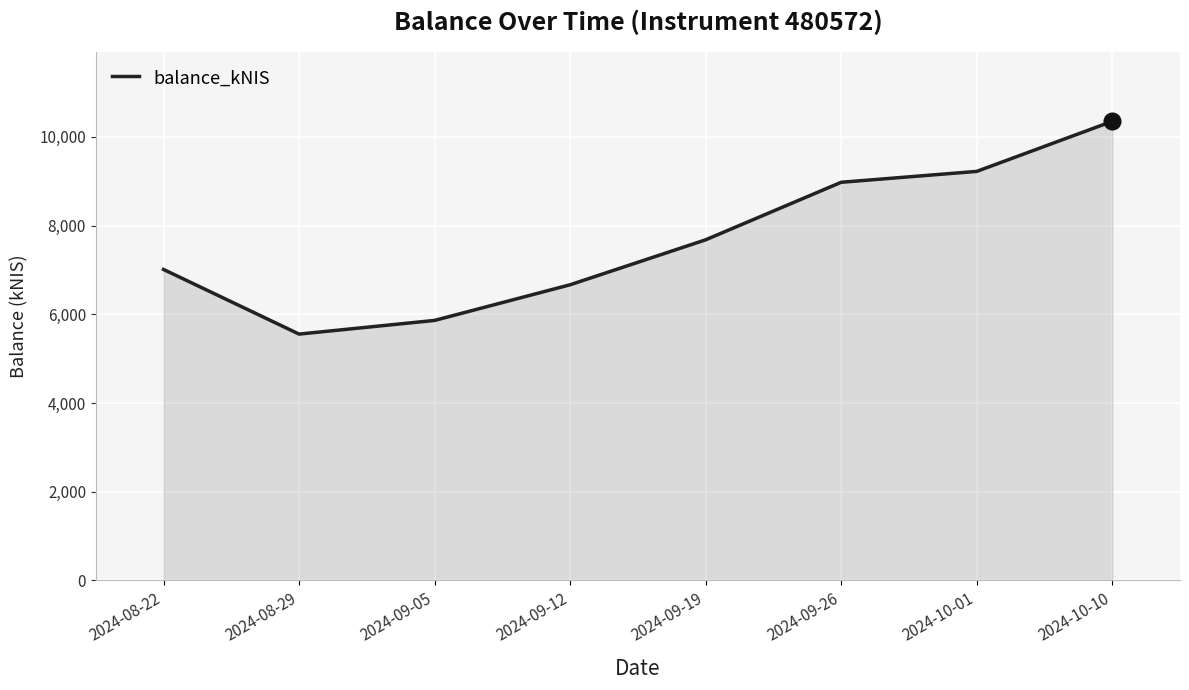

Is it true that the value at 2024-10-10 is 10350.2?

True